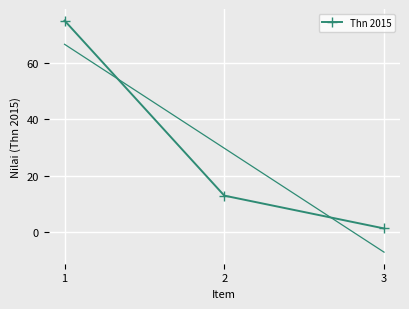

List the labels in order of value, smallest first.

3, 2, 1